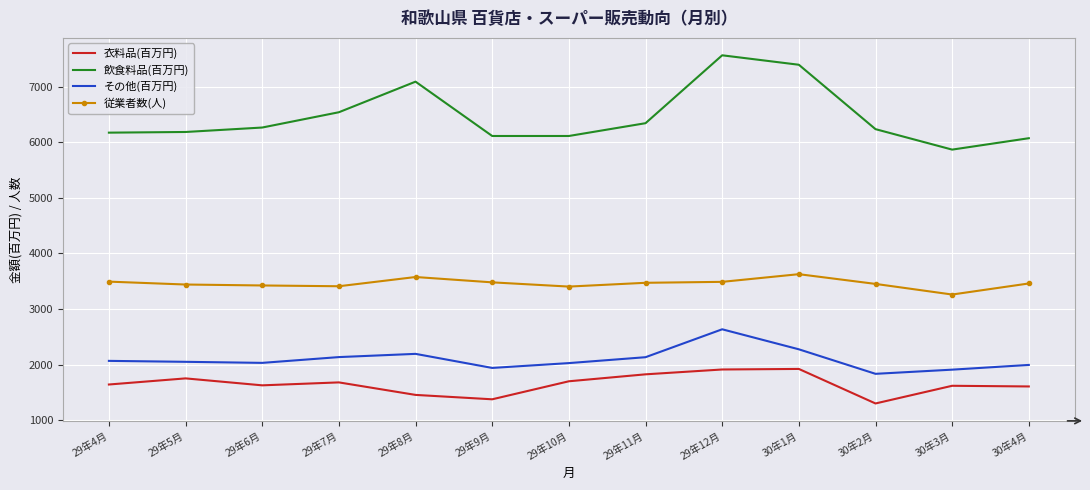

Is the value of 衣料品(百万円) at 29年5月 greater than the value of その他(百万円) at 30年3月?

No